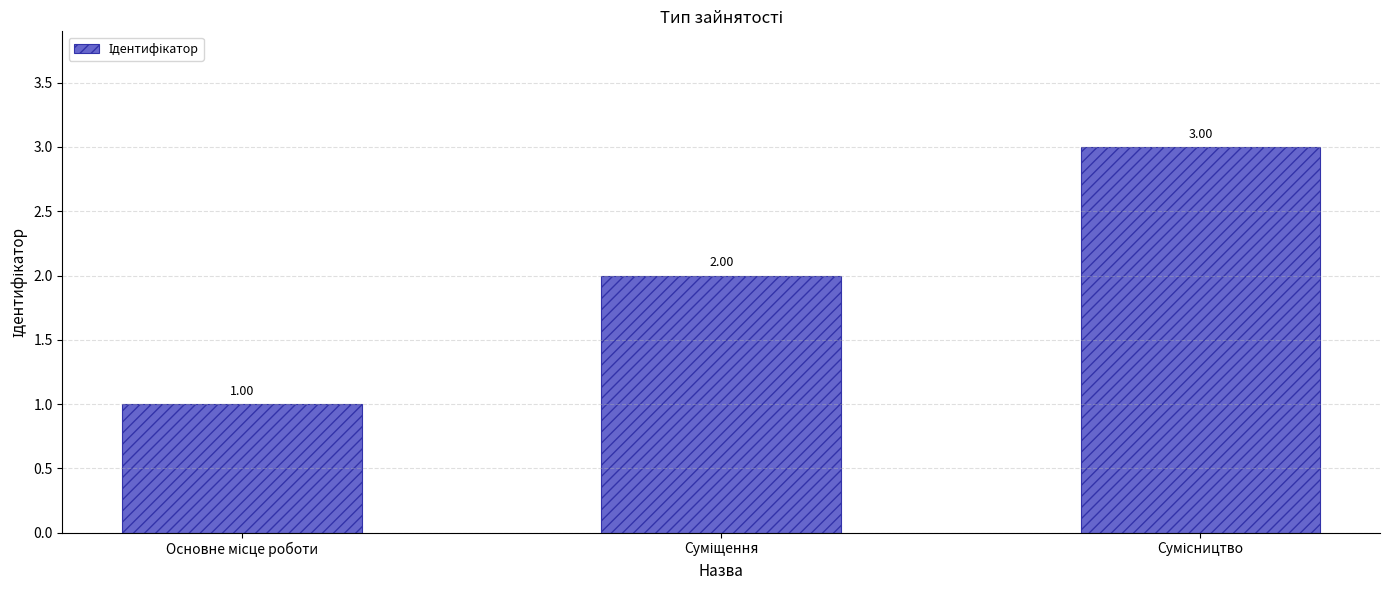

What is the sum of all values?

6